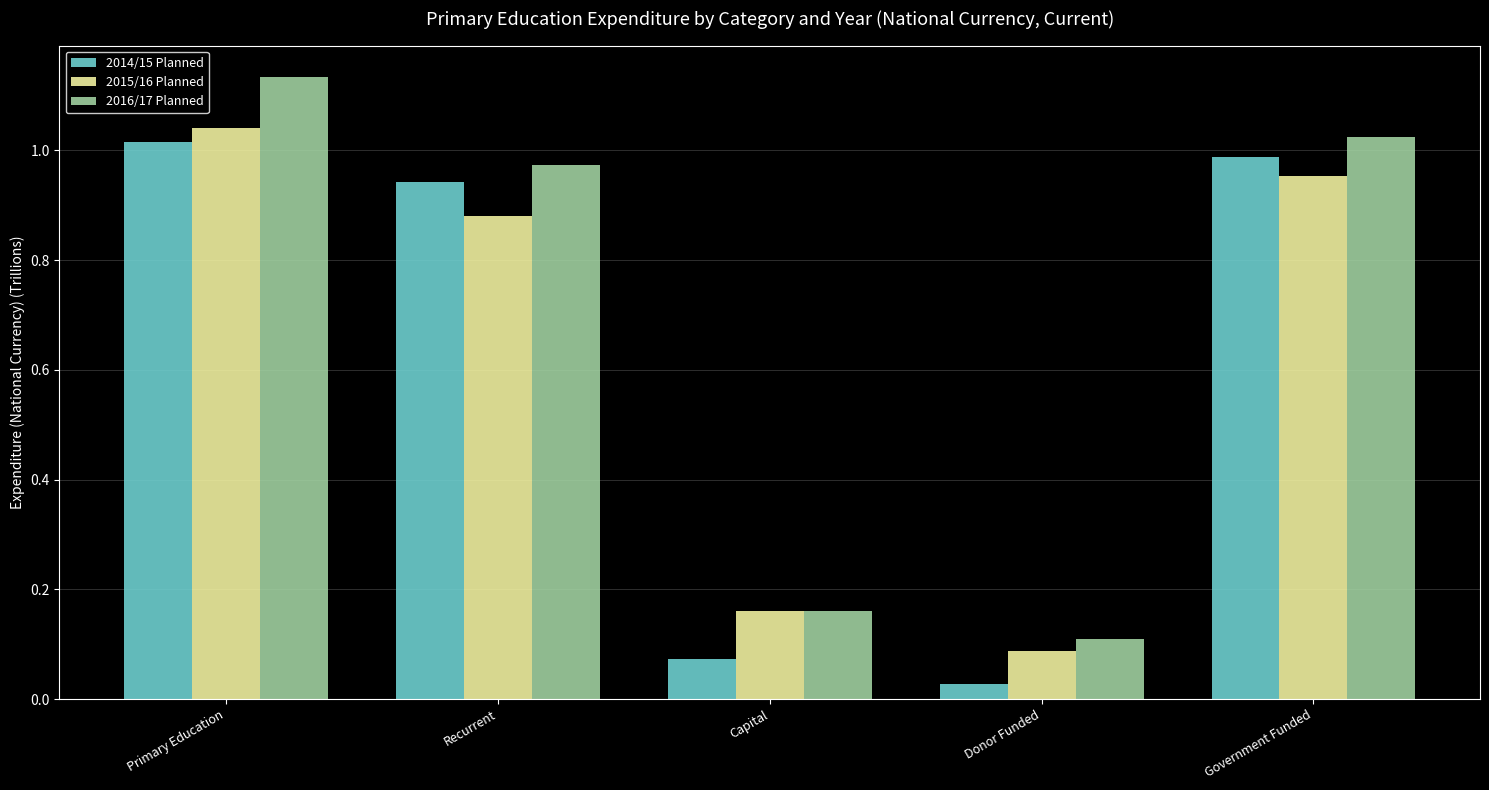

List the series in order of their peak value, highest first.

2016/17 Planned, 2015/16 Planned, 2014/15 Planned